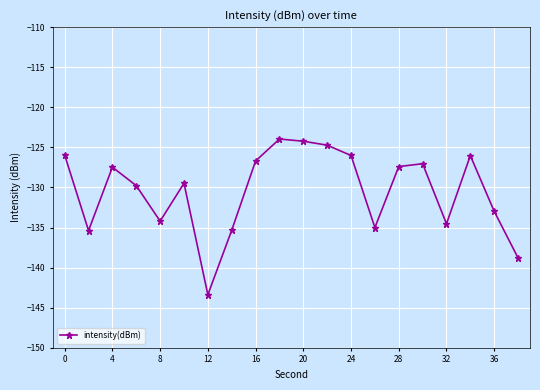

What is the difference between the maximum and minimum values?

19.4